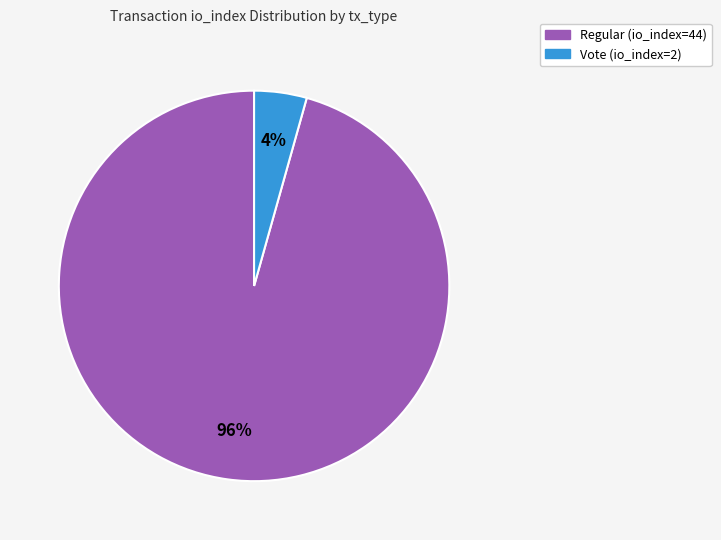

The Regular (io_index=44) slice represents 96% of the pie. True or false?

True